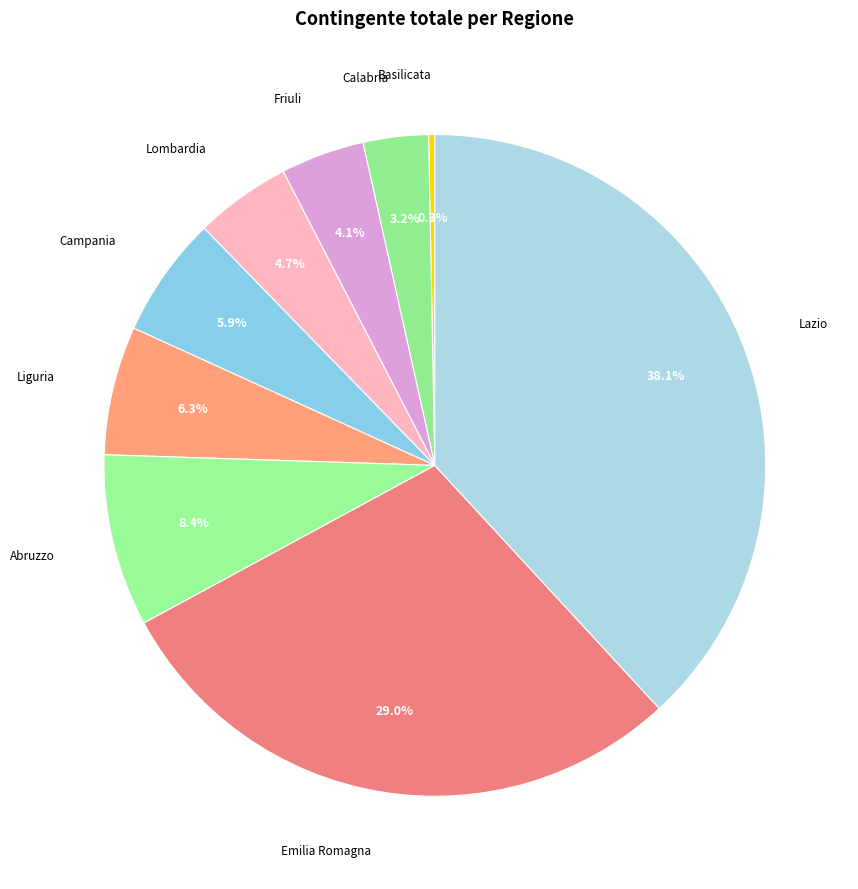

Which has a higher value, Emilia Romagna or Campania?

Emilia Romagna